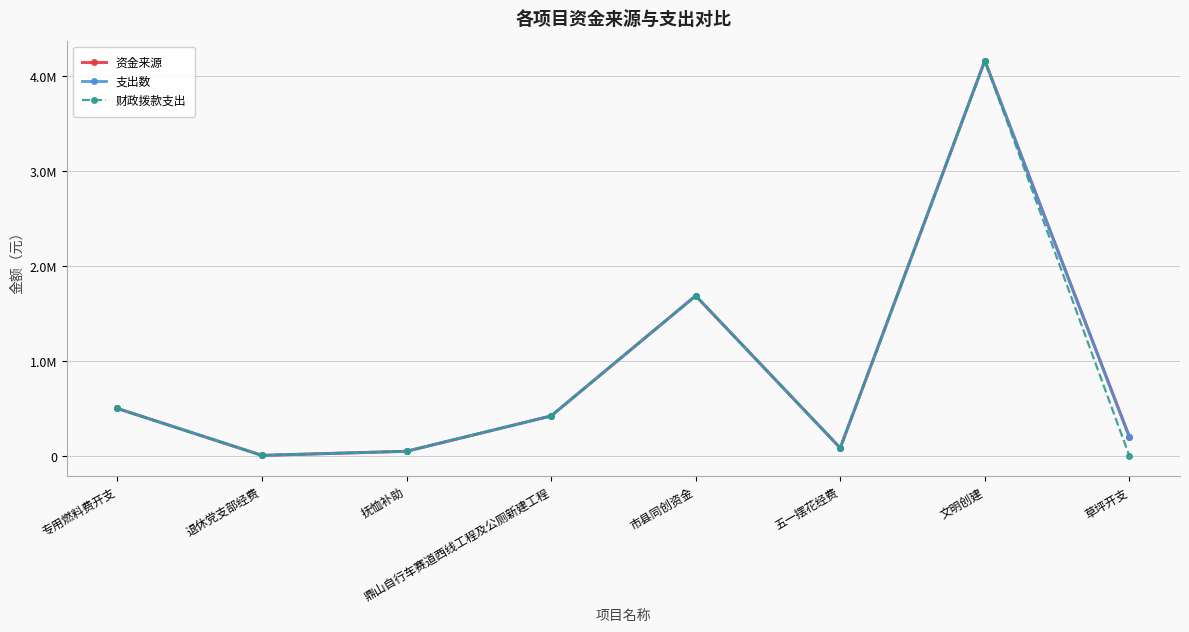

Does the chart have visible grid lines?

Yes